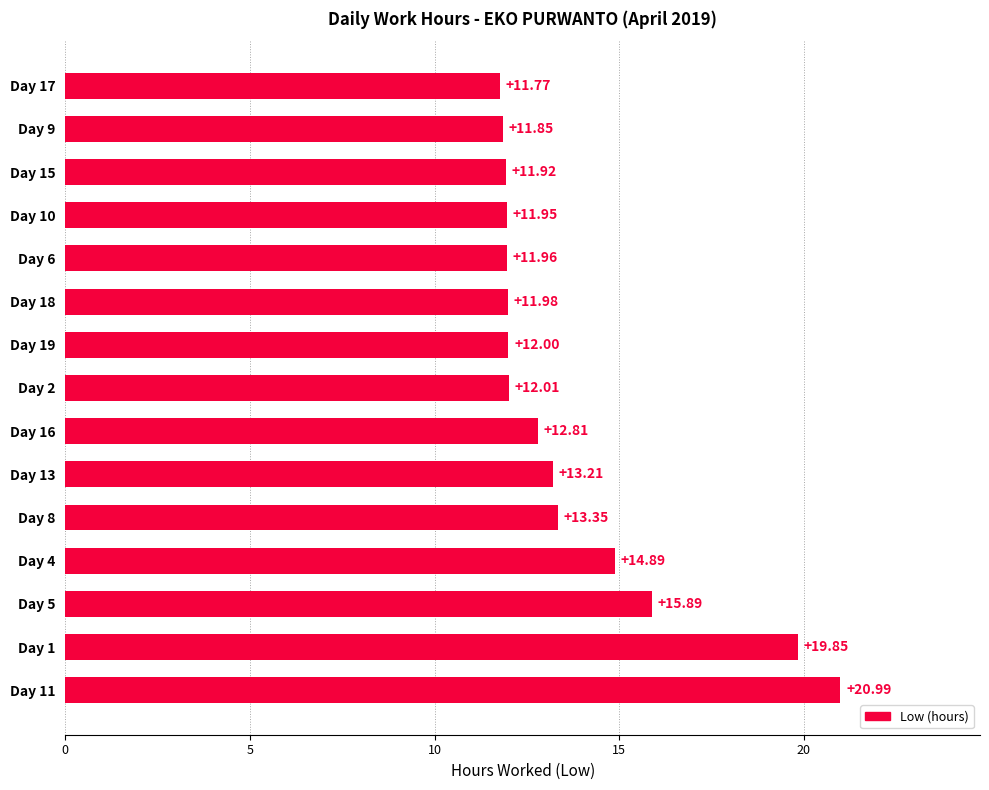

Which has a higher value, Day 4 or Day 17?

Day 4